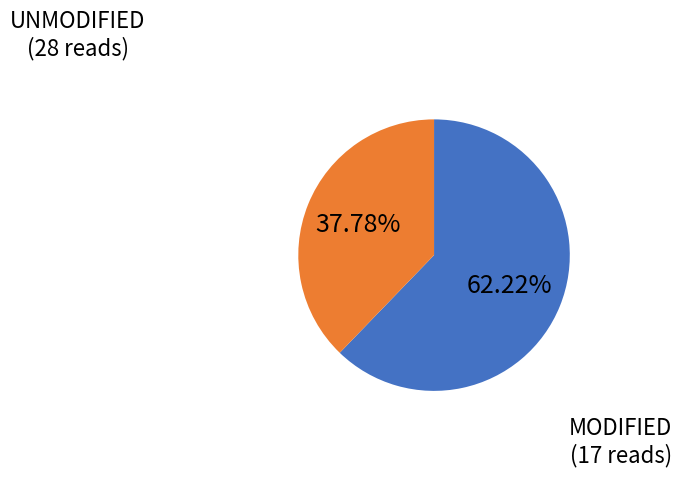

Rank the categories by value from highest to lowest.

UNMODIFIED, MODIFIED